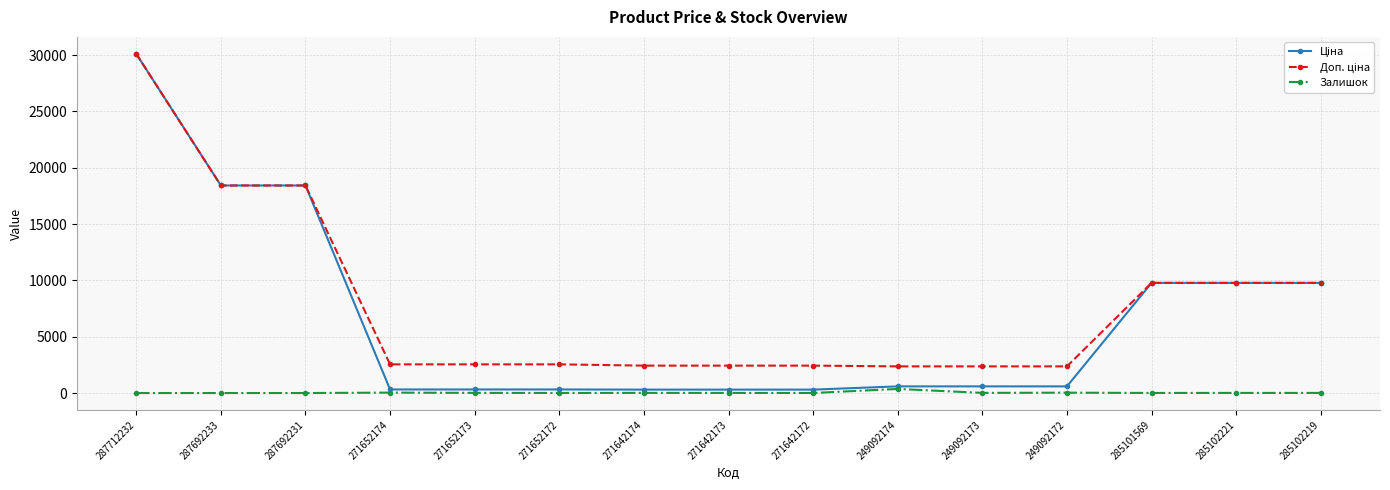

True or false: Залишок has more than 0 interior local peaks.

True